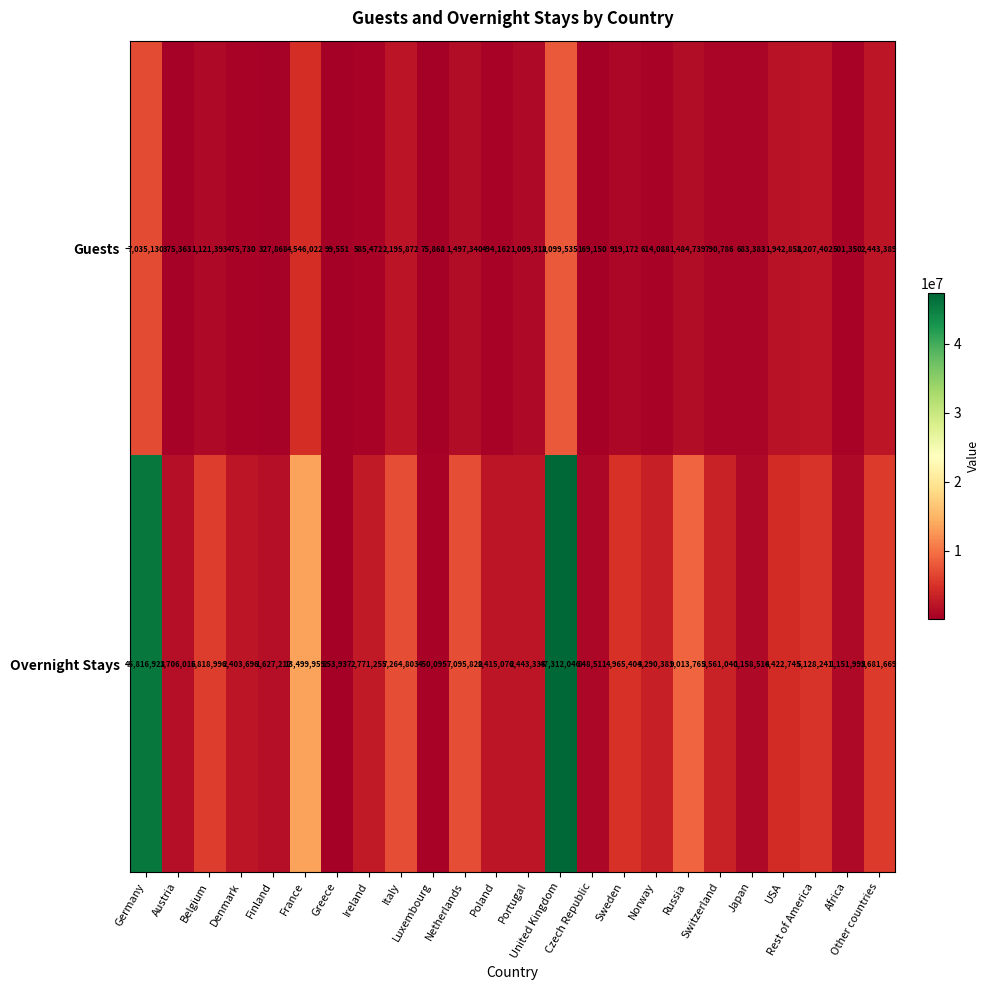

Which series changed the most between Denmark and Switzerland?

Overnight Stays